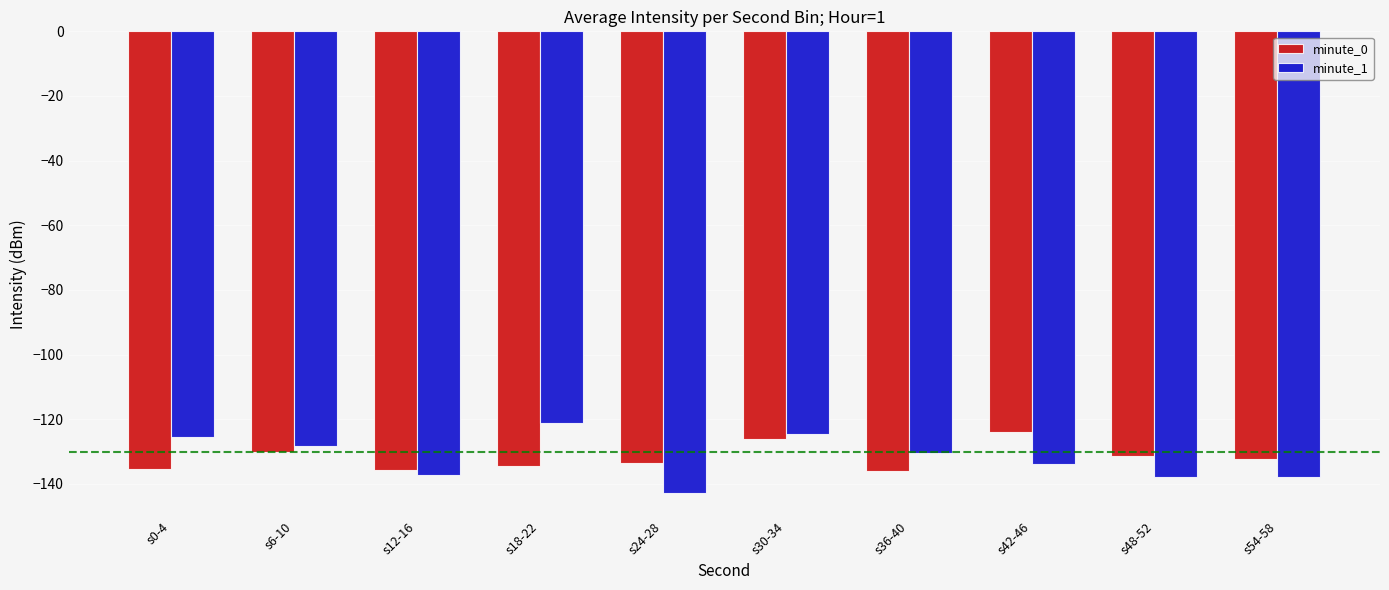

The minute_1 series shows -217.0 at s0-4. True or false?

False